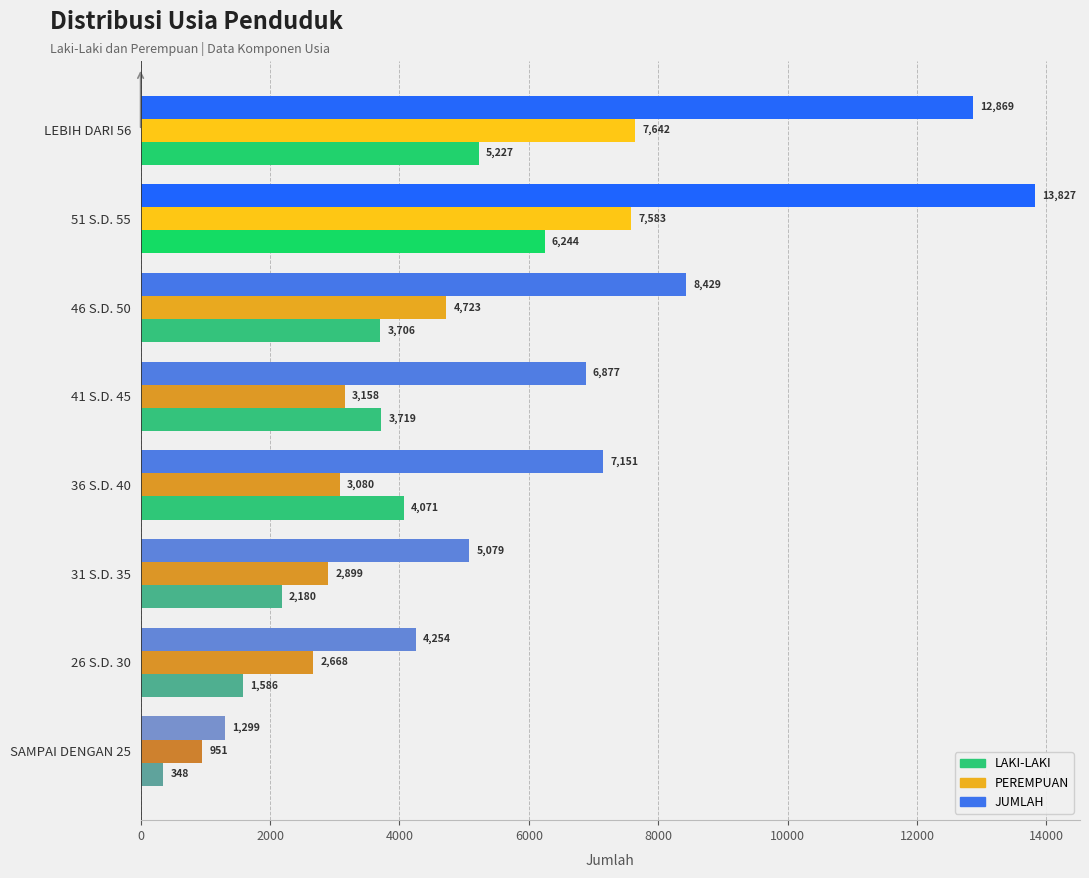

List the series in order of their peak value, highest first.

JUMLAH, PEREMPUAN, LAKI-LAKI